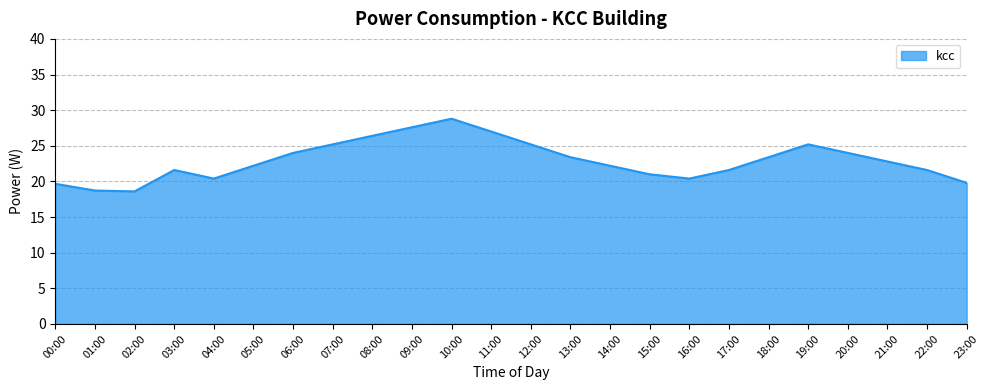

Between 19:00 and 23:00, which is larger?

19:00